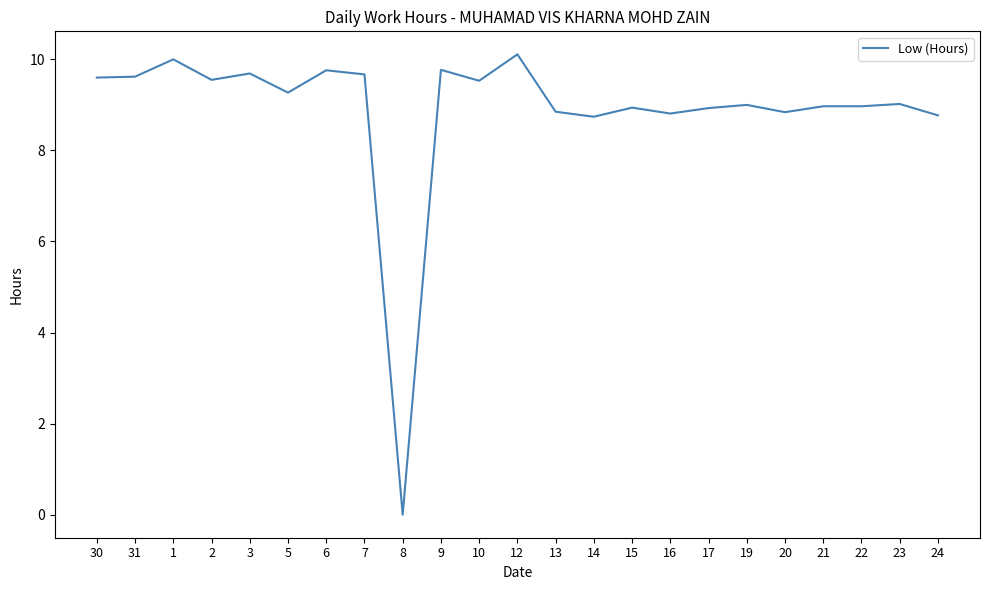

How many values are above zero?

22